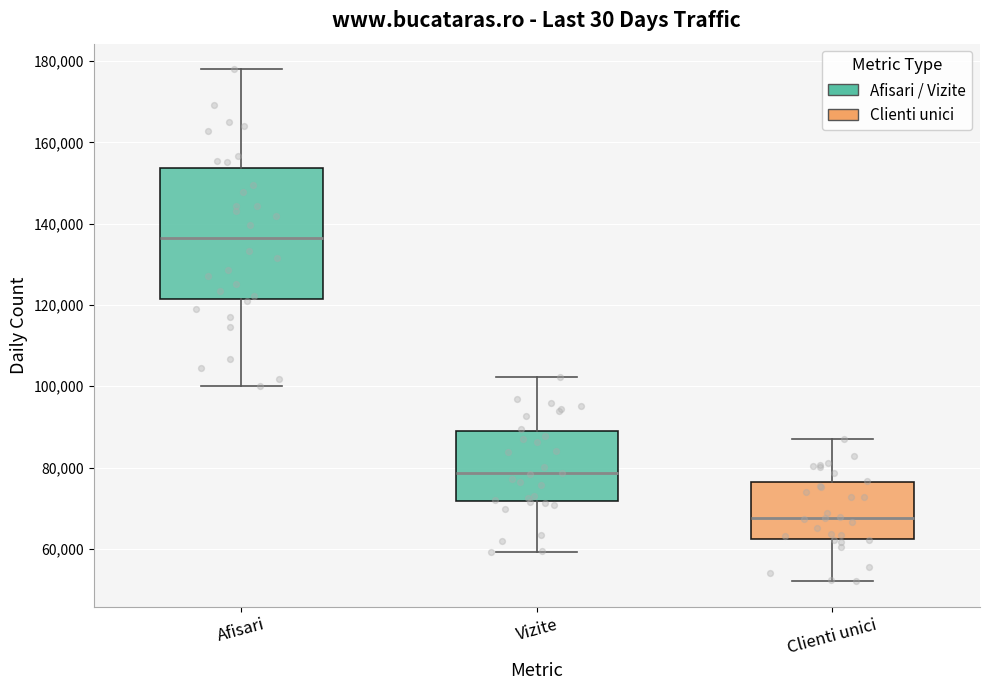

Reading left to right, transcribe this box plot: for each box, give where its median line is, the range the box spans, and where its two whiskers end, as read against the y-axis. The values are not printed on the chart, so give them approximately, as read against the axis.

Afisari: median 136000, box 122000 to 154000, whiskers 100000 to 178000
Vizite: median 78000, box 72000 to 90000, whiskers 60000 to 102000
Clienti unici: median 68000, box 62000 to 76000, whiskers 52000 to 88000